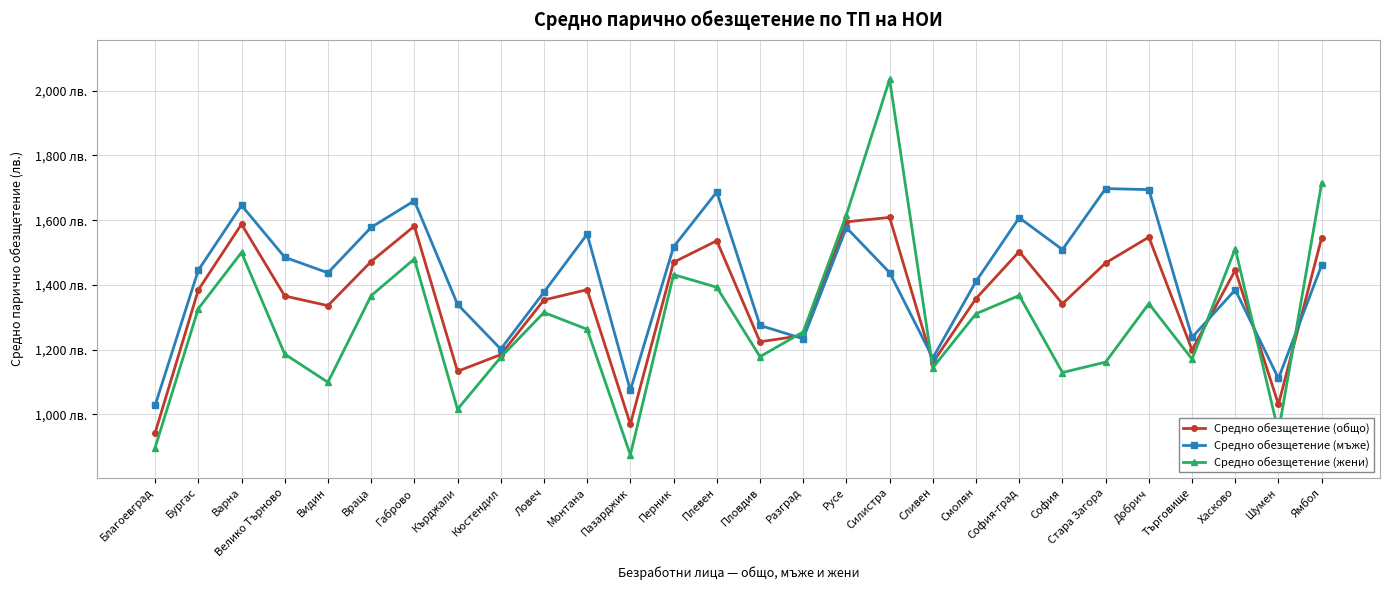

What is the difference between the maximum and minimum values in the Средно обезщетение (общо) series?

666.2